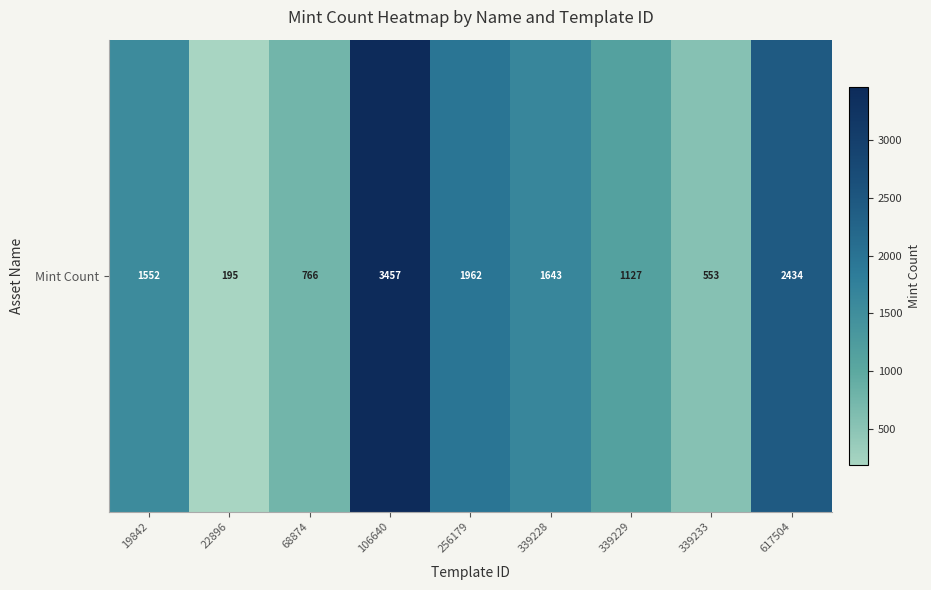

List the labels in order of value, largest first.

106640, 617504, 256179, 339228, 19842, 339229, 68874, 339233, 22896